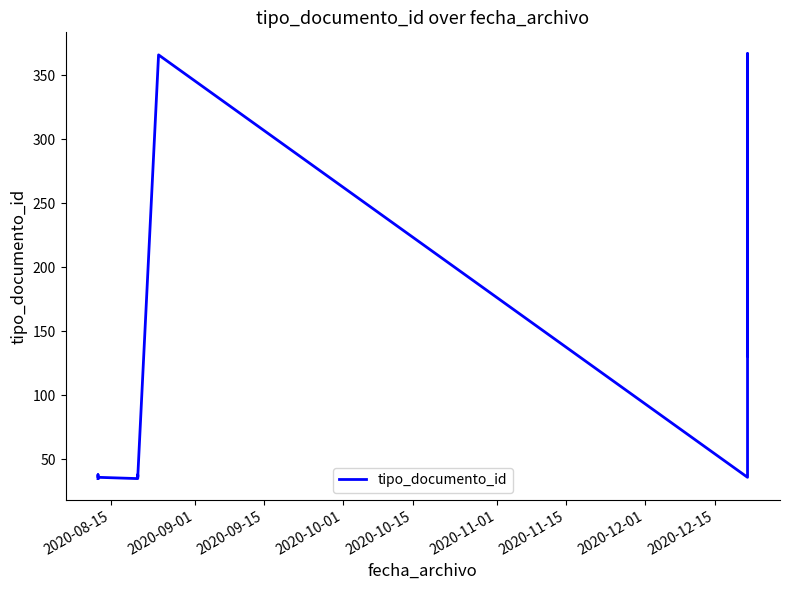

How many lines are shown in the chart?

1